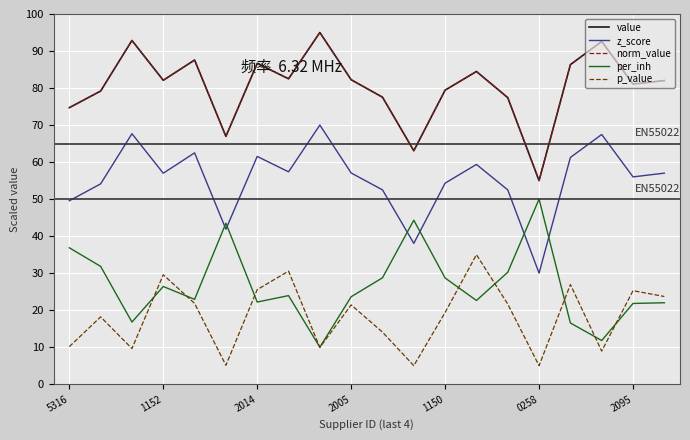

Does the chart have visible grid lines?

Yes